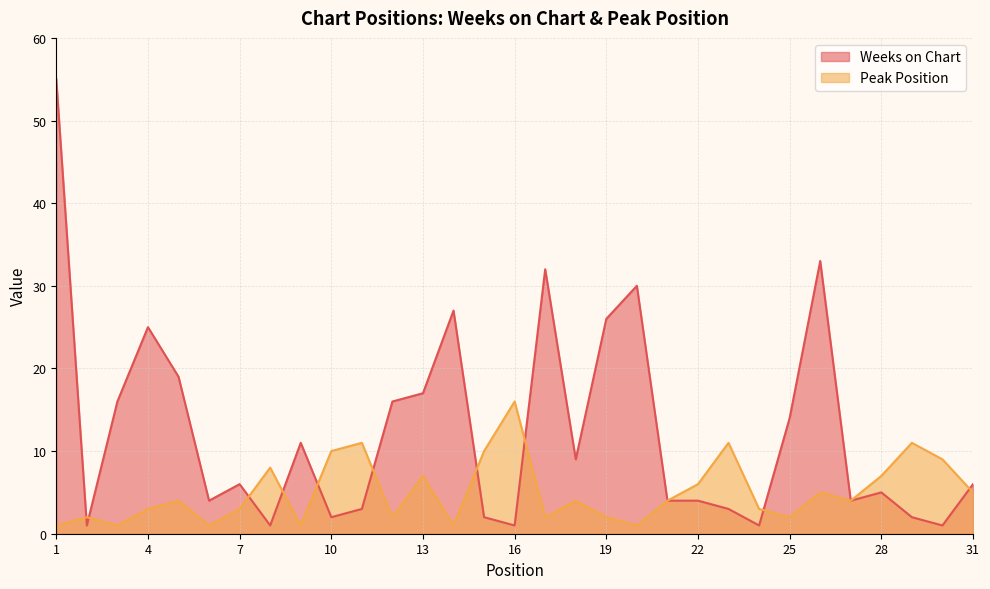

Which series has the largest total across all categories?

Weeks on Chart